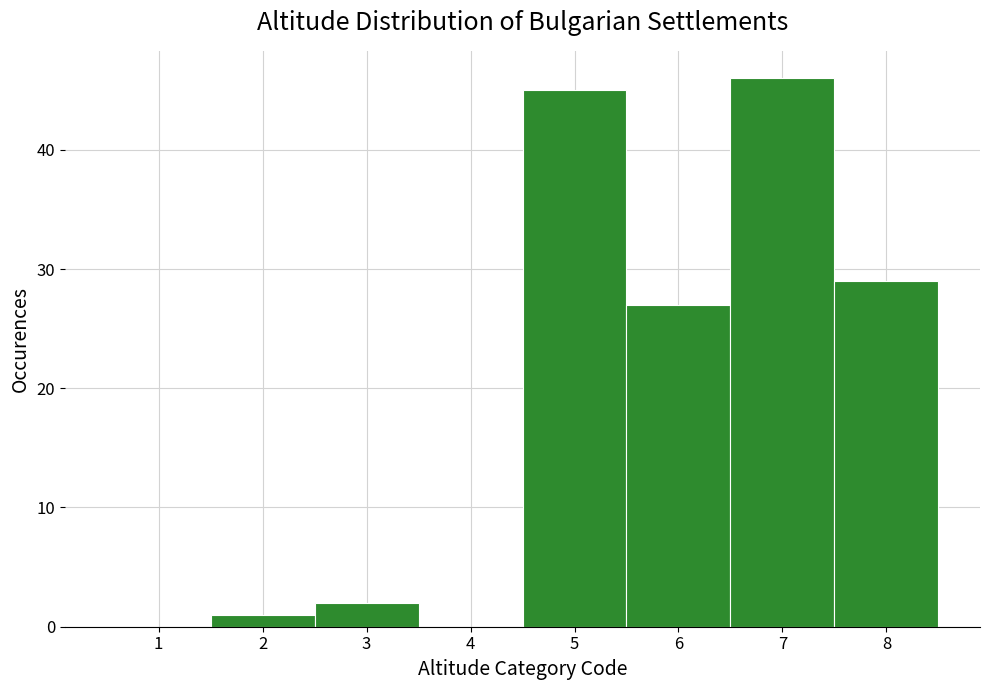

Reading left to right, list every bar in this chart as the range it spans on the x-axis followed by its height. The values are not printed on the chart, so give them approximately, as read against the axis.

0.5 to 1.5: 0
1.5 to 2.5: 1
2.5 to 3.5: 2
3.5 to 4.5: 0
4.5 to 5.5: 45
5.5 to 6.5: 27
6.5 to 7.5: 46
7.5 to 8.5: 29